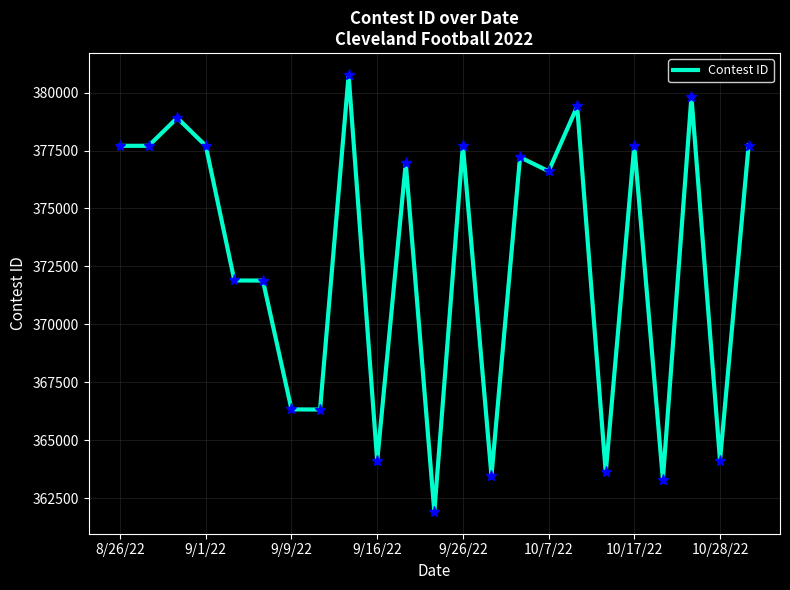

What is the minimum value shown in the chart?

361901